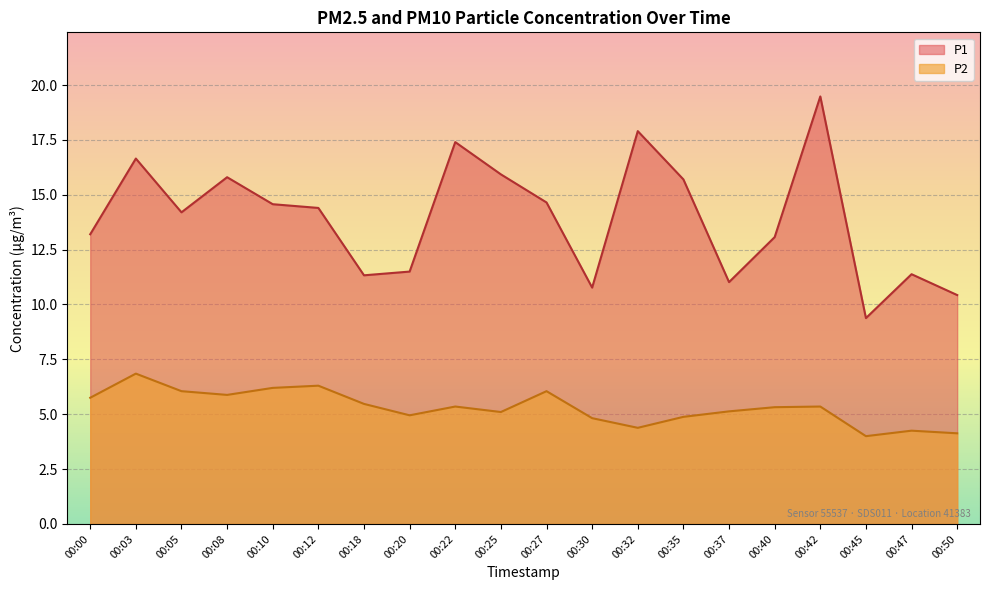

Which series has the largest total across all categories?

P1